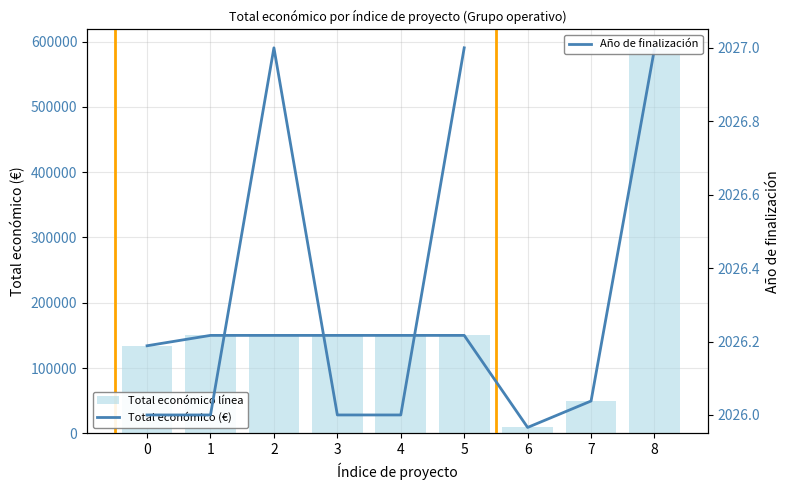

What is the greatest value displayed?

589119.0